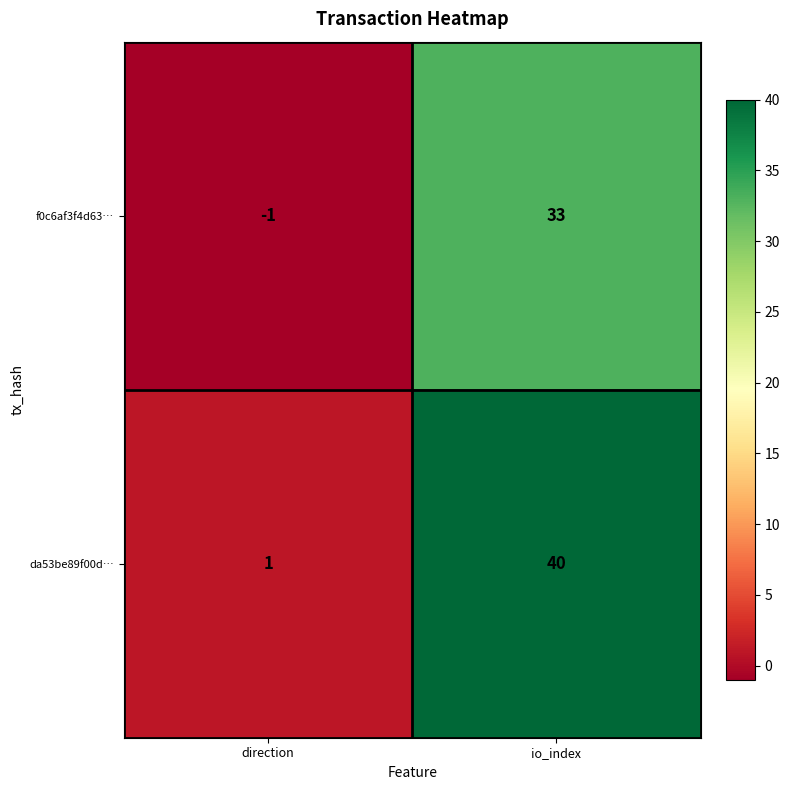

List the series in order of their peak value, highest first.

da53be89f00d…, f0c6af3f4d63…